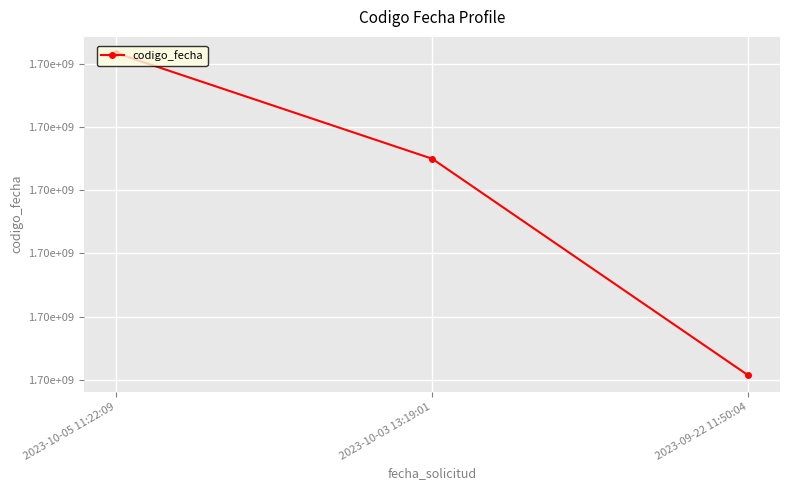

What is the sum of all values?

5089149024